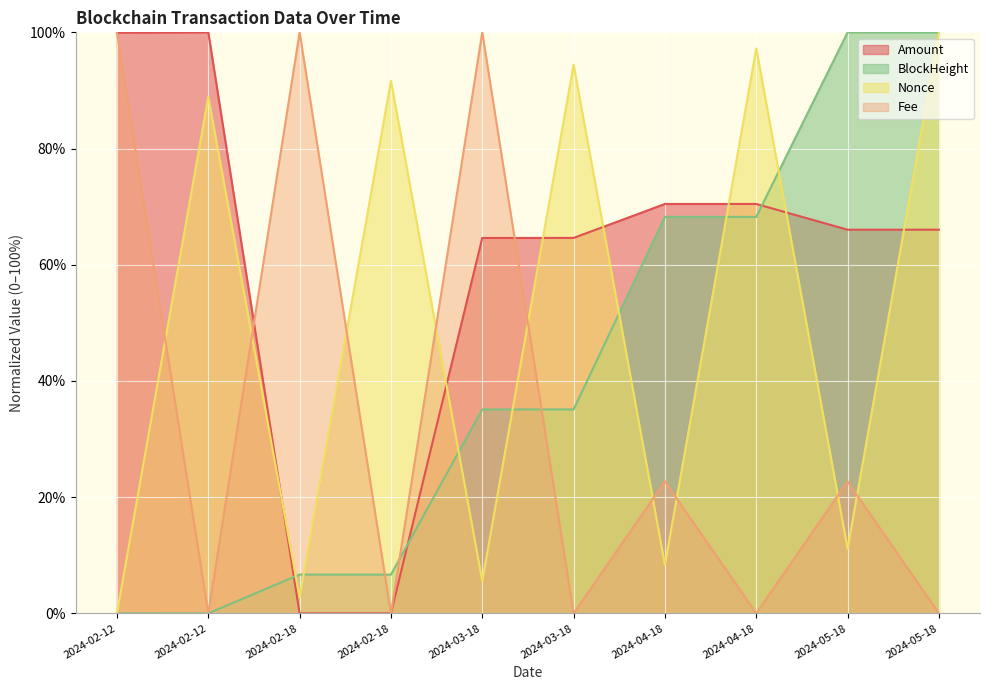

What is the maximum value for Nonce?

100.0